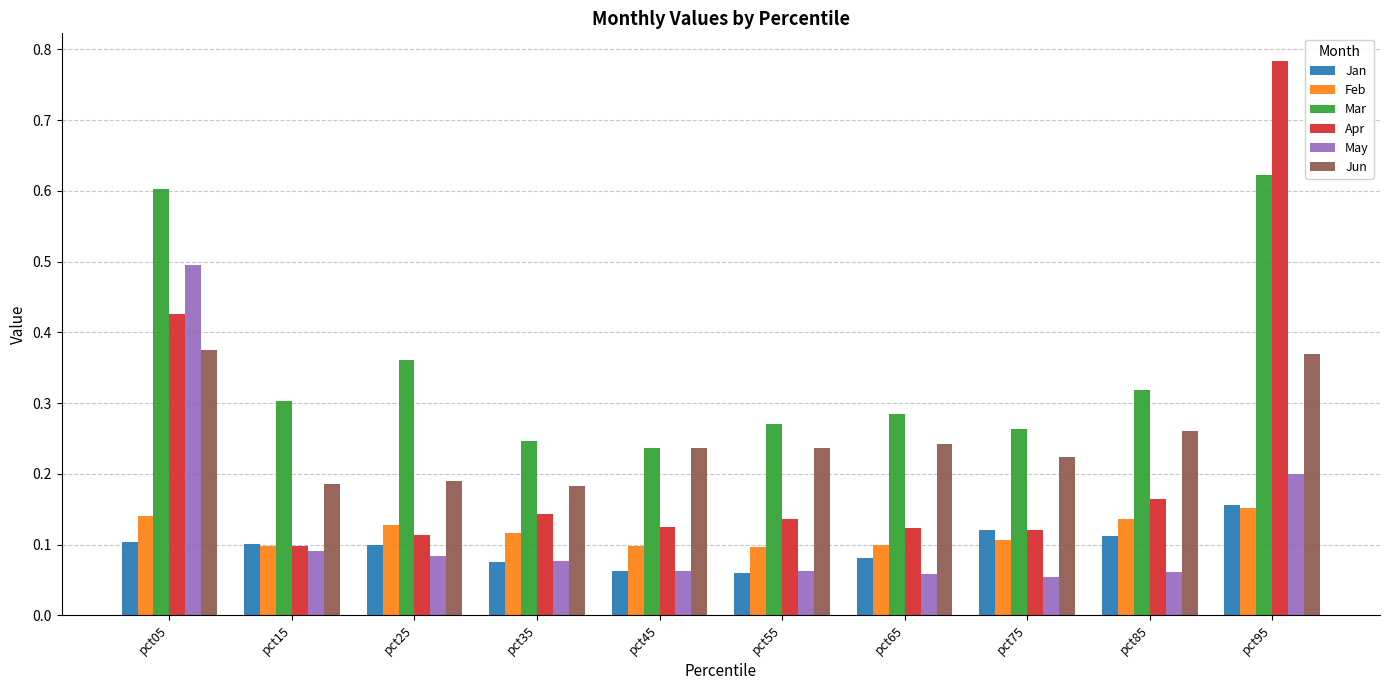

At which label does Mar reach its peak?

pct95